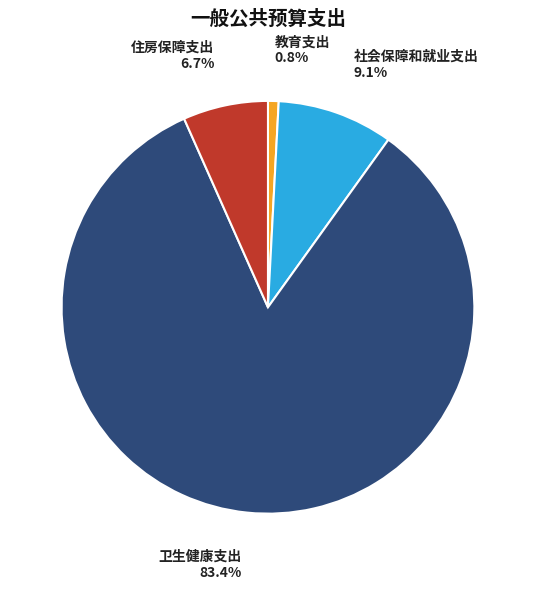

What percentage is the 教育支出 slice, to the nearest percent?

1%